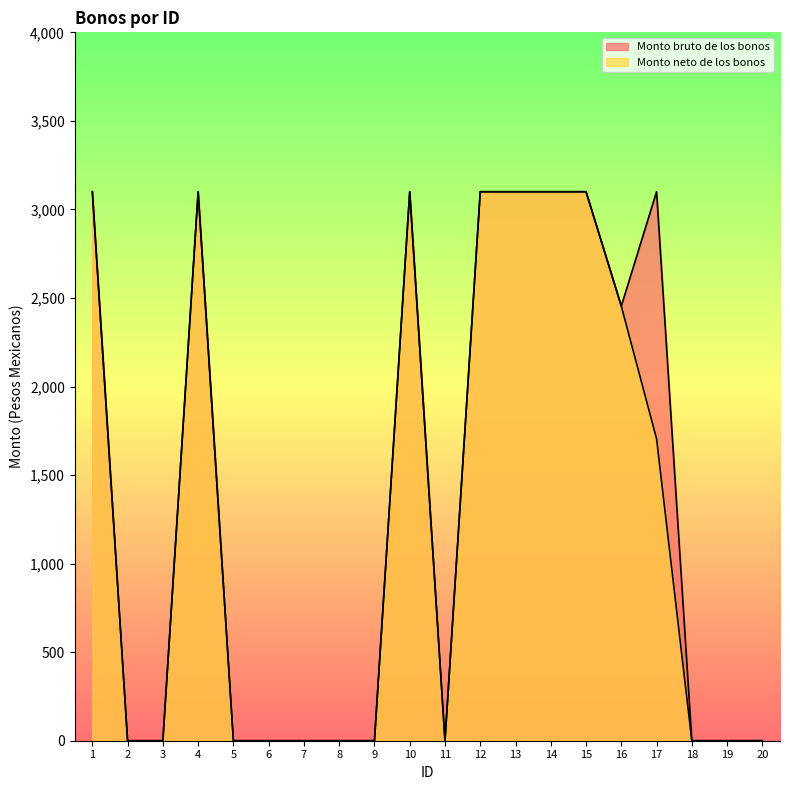

Which series has the largest total across all categories?

Monto bruto de los bonos